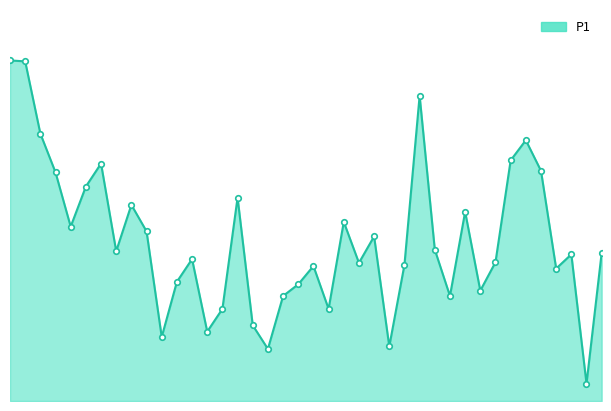

Approximately how many times larger is the value at 34 compared to 15?

1.3